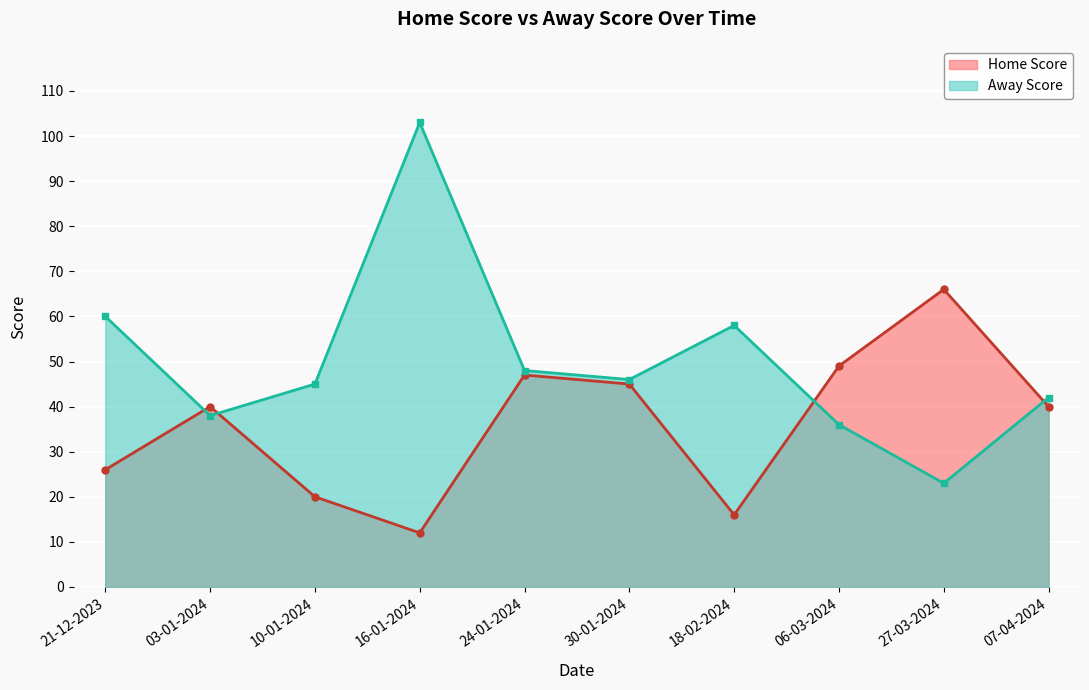

Rank the categories by Away Score value from highest to lowest.

16-01-2024, 21-12-2023, 18-02-2024, 24-01-2024, 30-01-2024, 10-01-2024, 07-04-2024, 03-01-2024, 06-03-2024, 27-03-2024